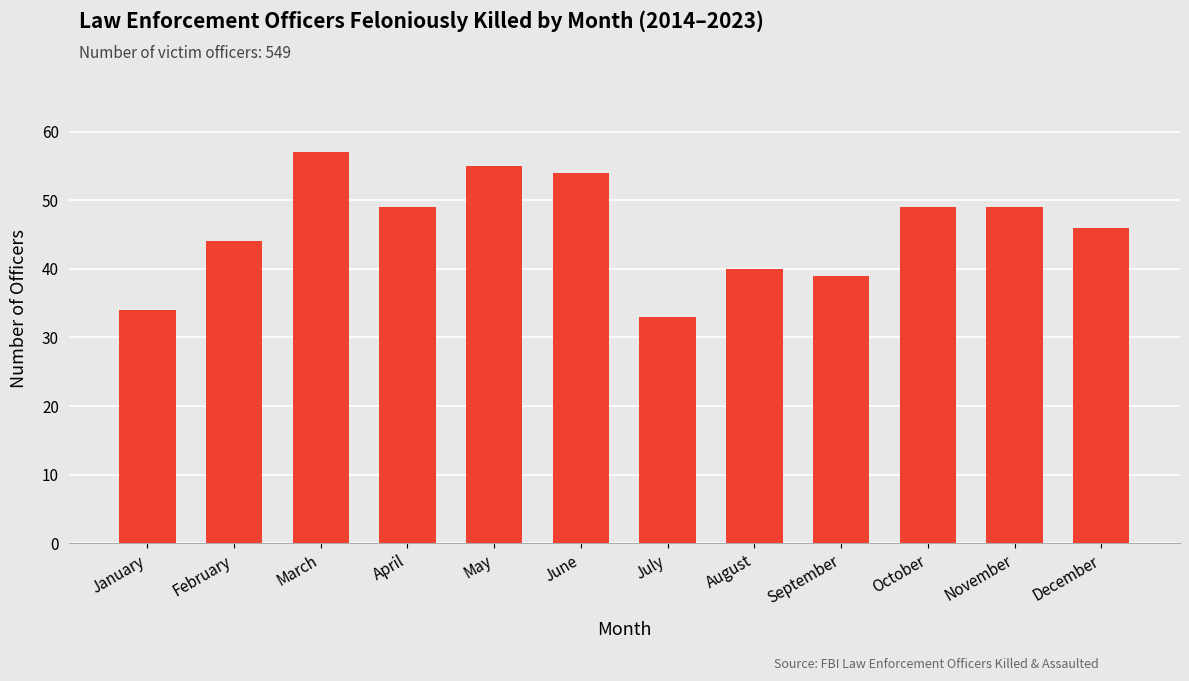

What is the maximum value shown in the chart?

57